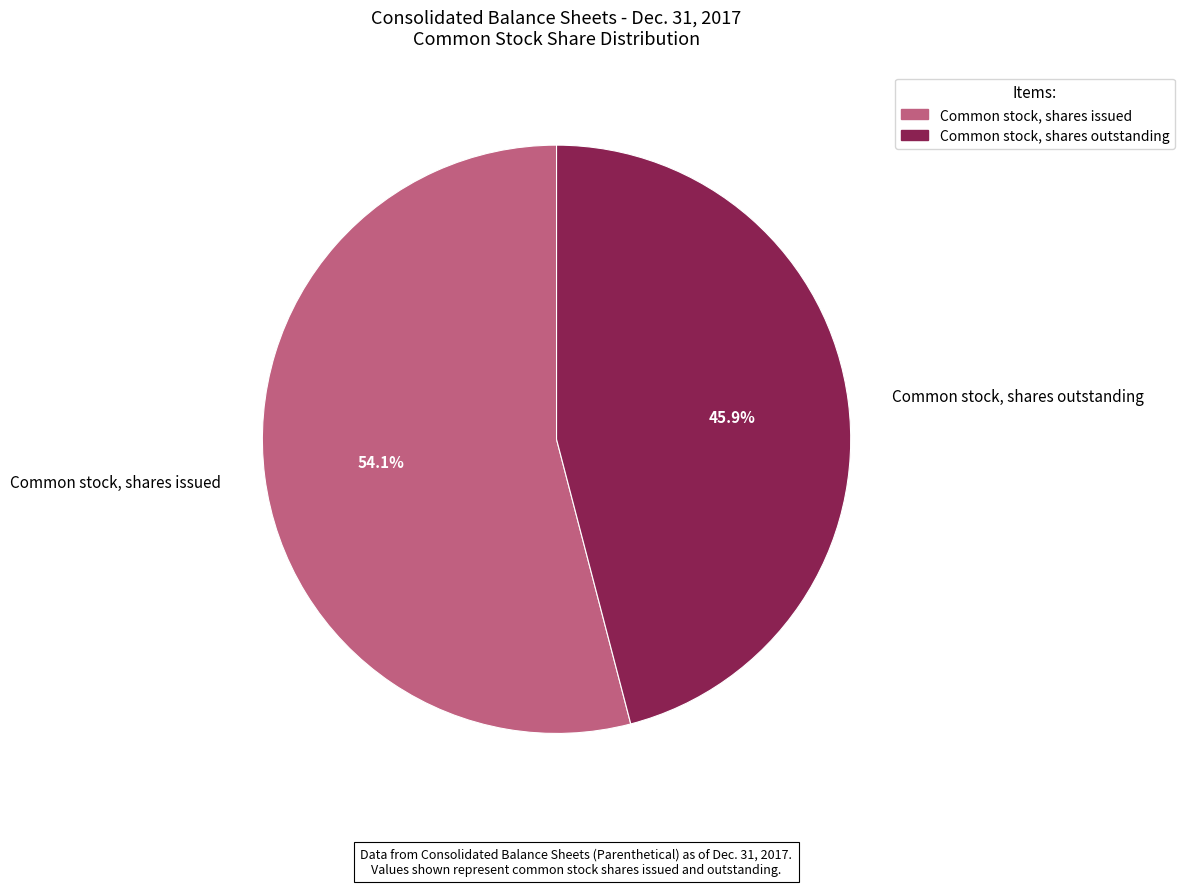

Which slice represents more than half of the pie?

Common stock, shares issued